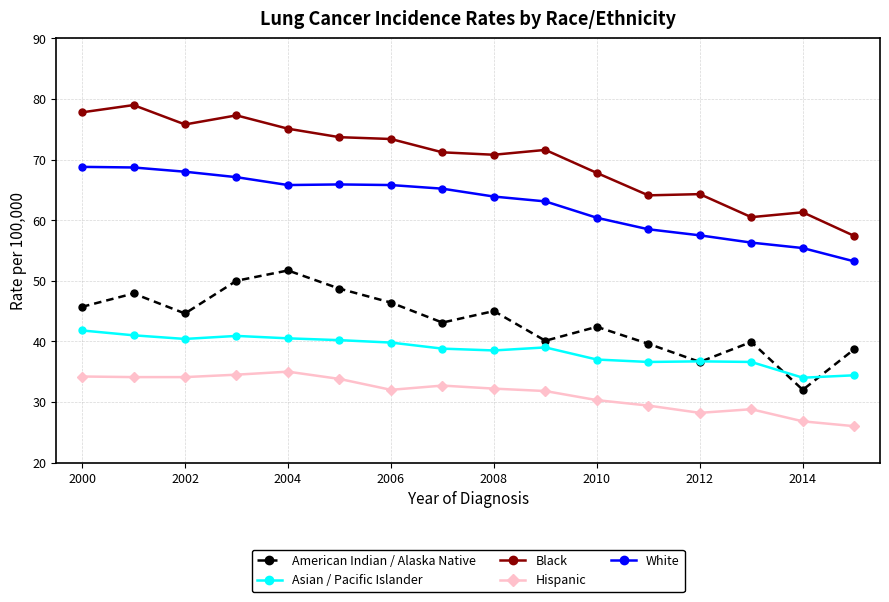

True or false: Asian / Pacific Islander and Hispanic cross at least once.

False